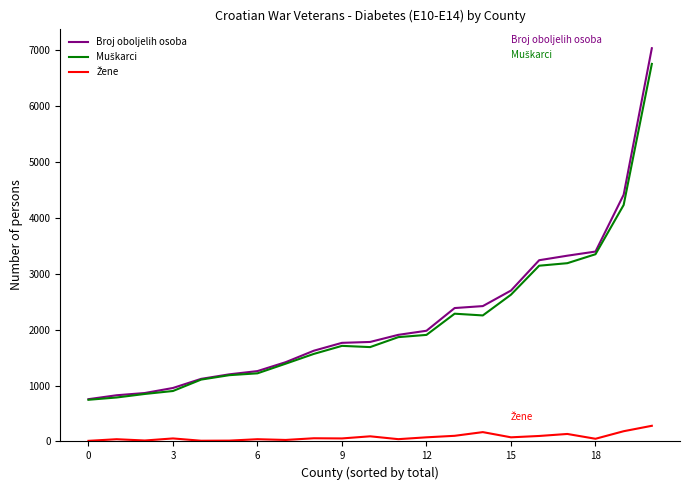

Which series has the largest range (max minus min)?

Broj oboljelih osoba